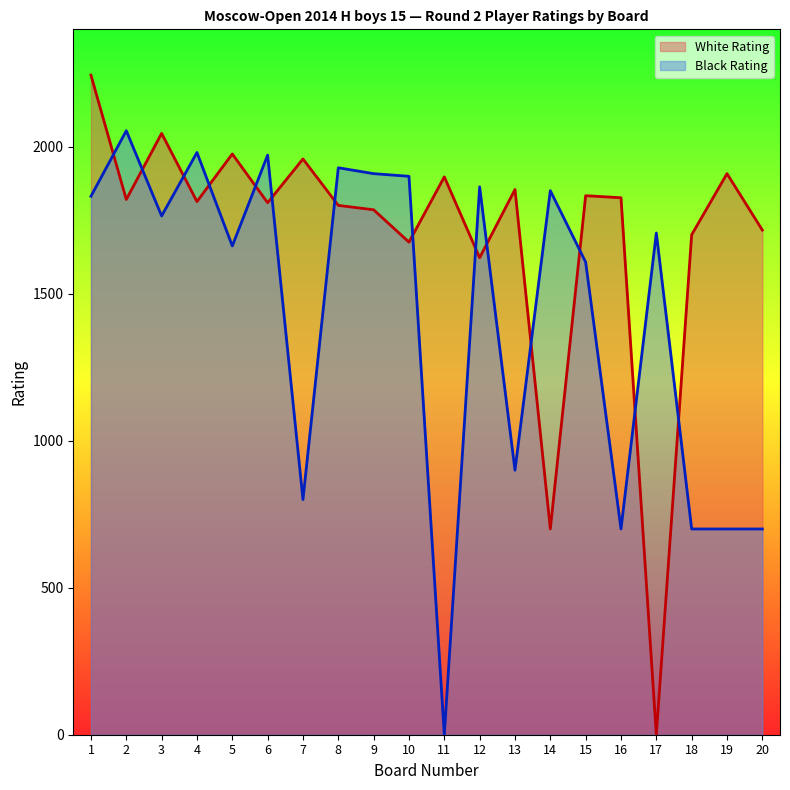

After their last crossing, which series has the higher values: White Rating or Black Rating?

White Rating